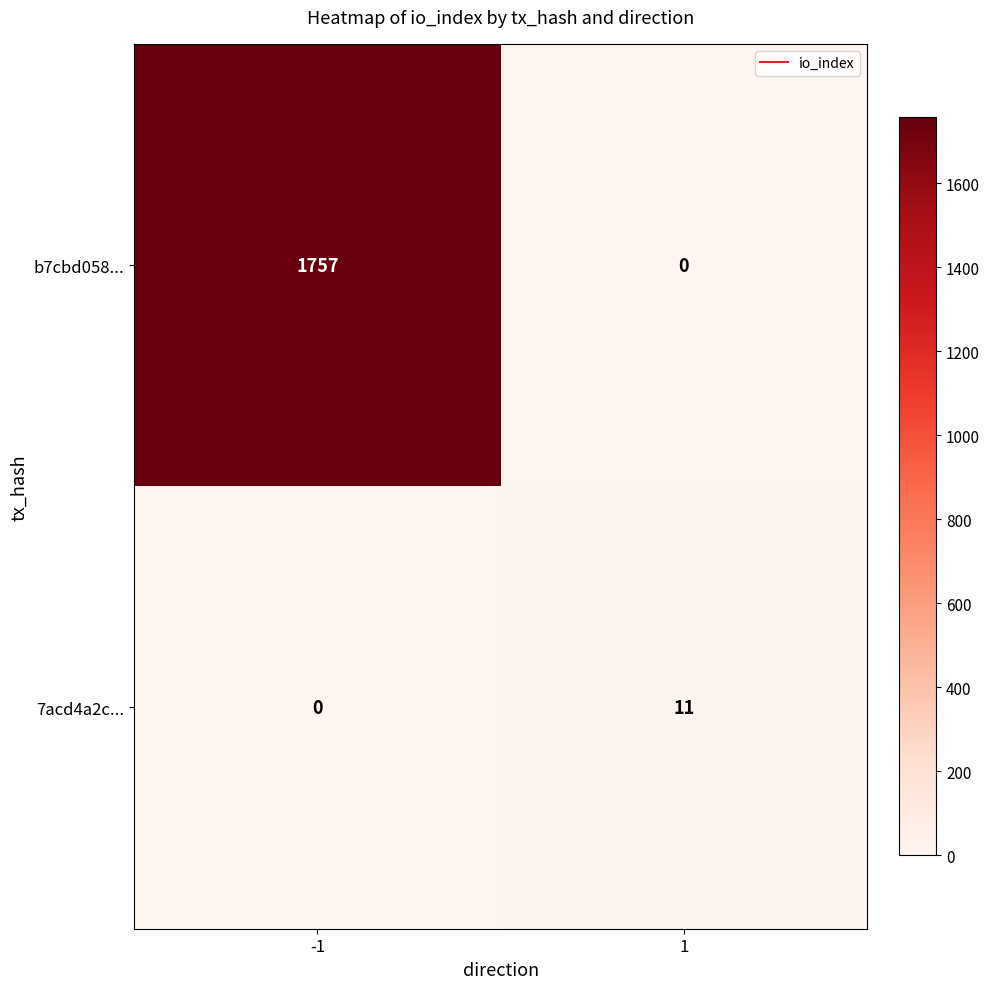

What is the difference between the b7cbd058... values at 1 and -1?

1757